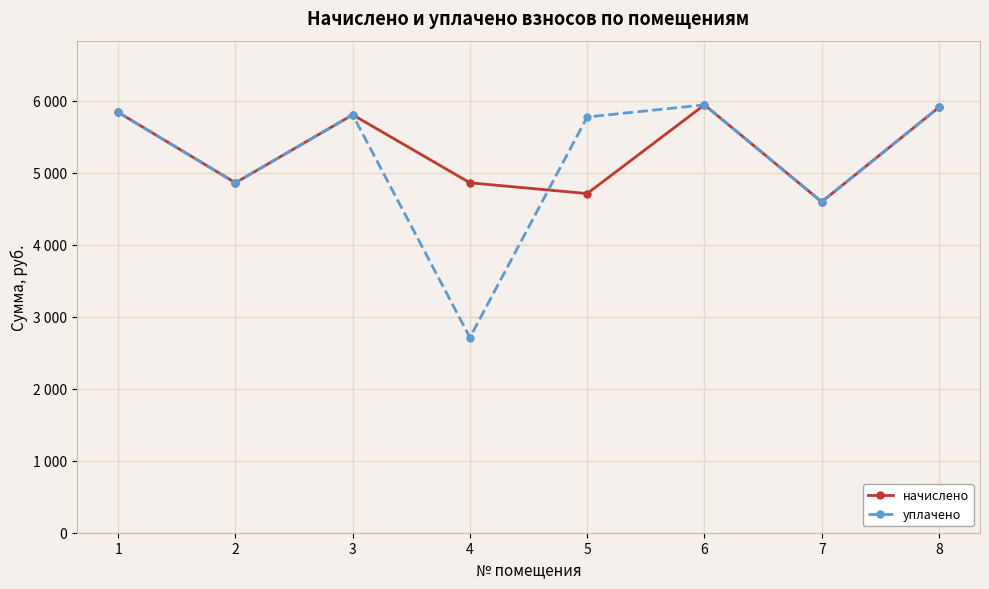

Is this an area chart (filled region under the line)?

No